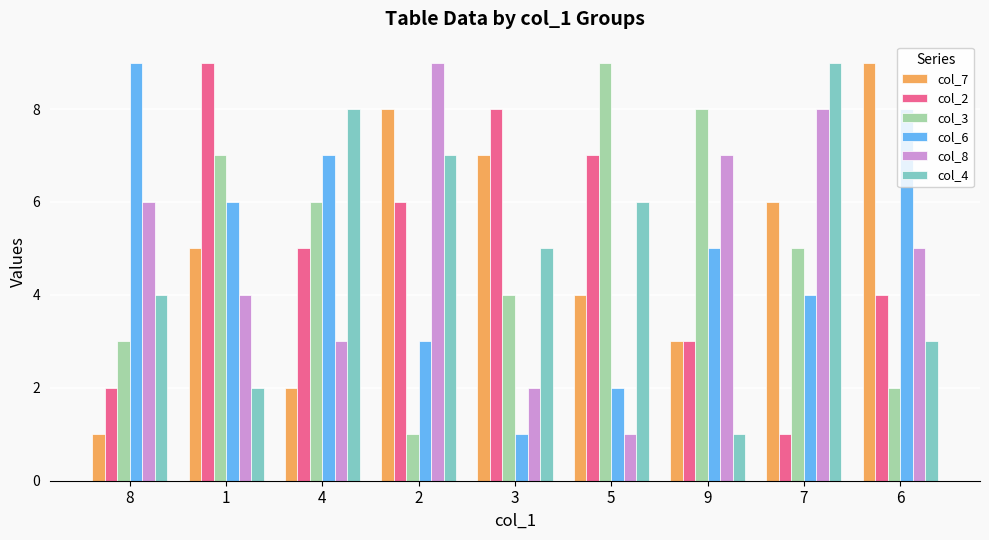

Is the value of col_7 at 7 greater than the value of col_6 at 3?

Yes